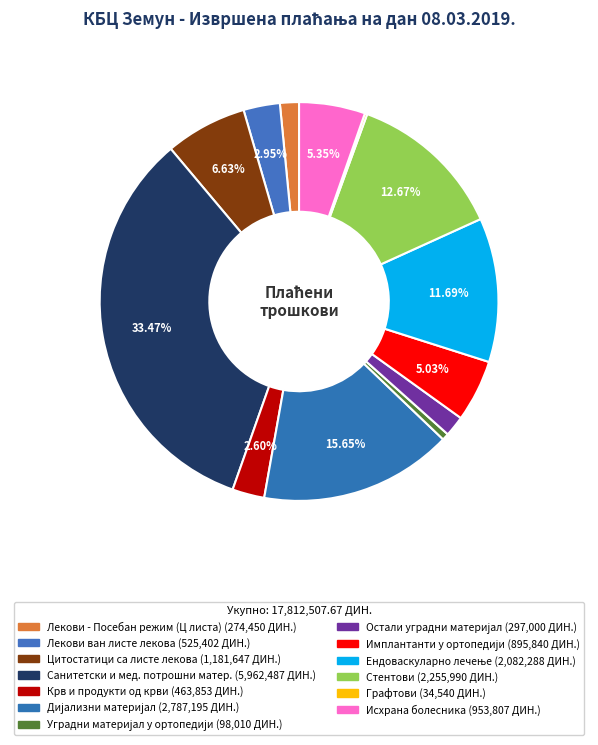

How many slices are in this pie chart?

13